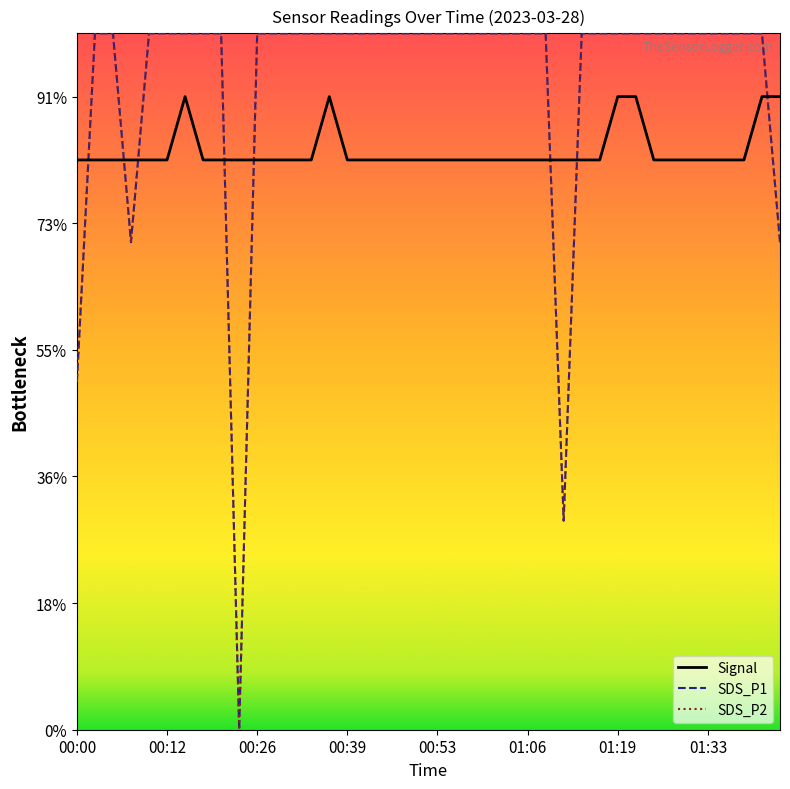

Is this an area chart (filled region under the line)?

No